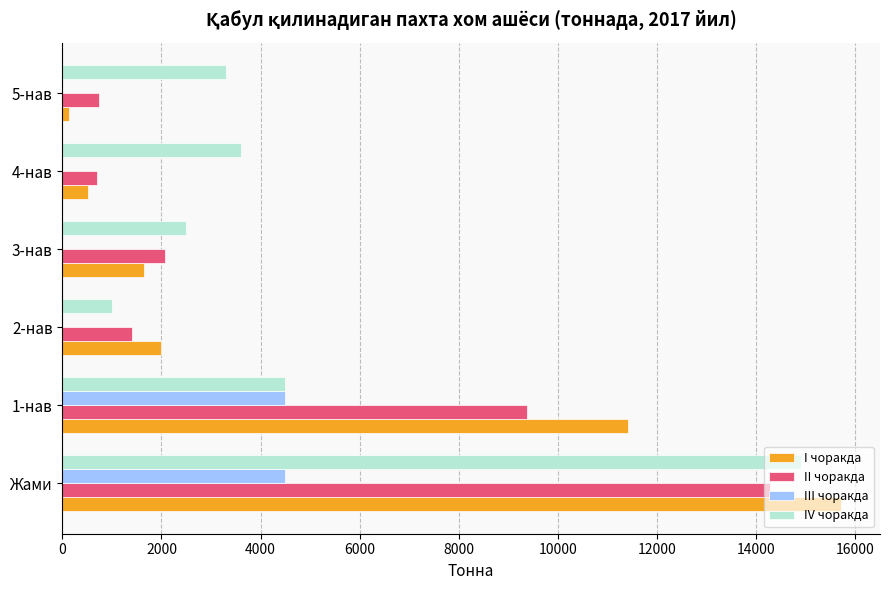

Where is IV чоракда nearest to the value 7958?

1-нав